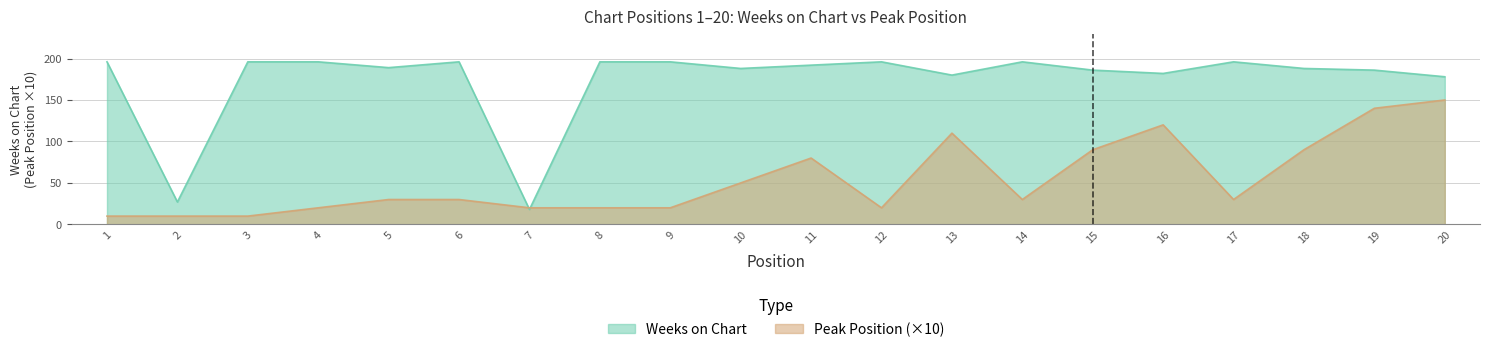

How many lines are shown in the chart?

2